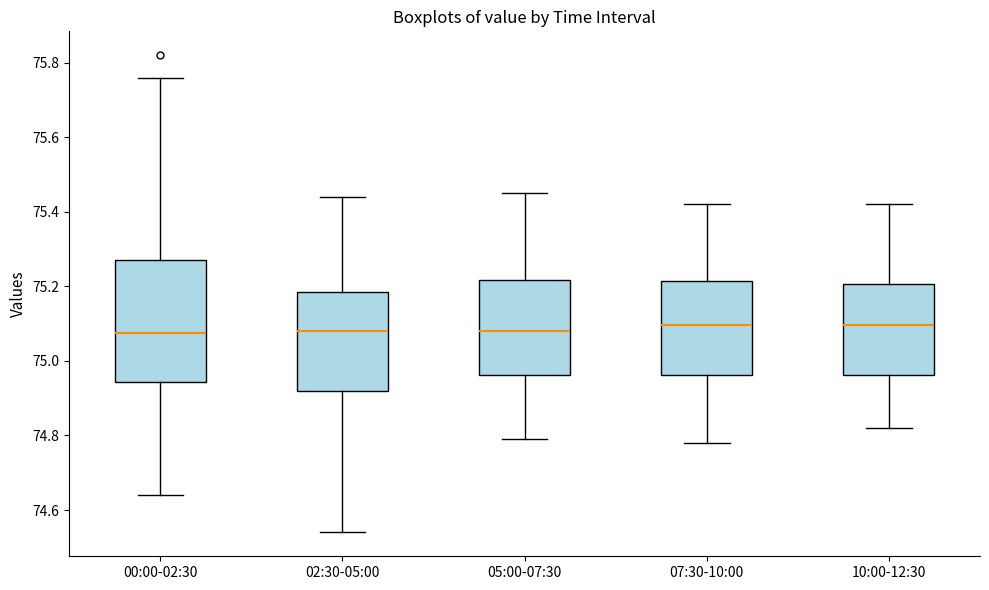

Which box is the tallest, from its lower edge to its upper edge?

00:00-02:30